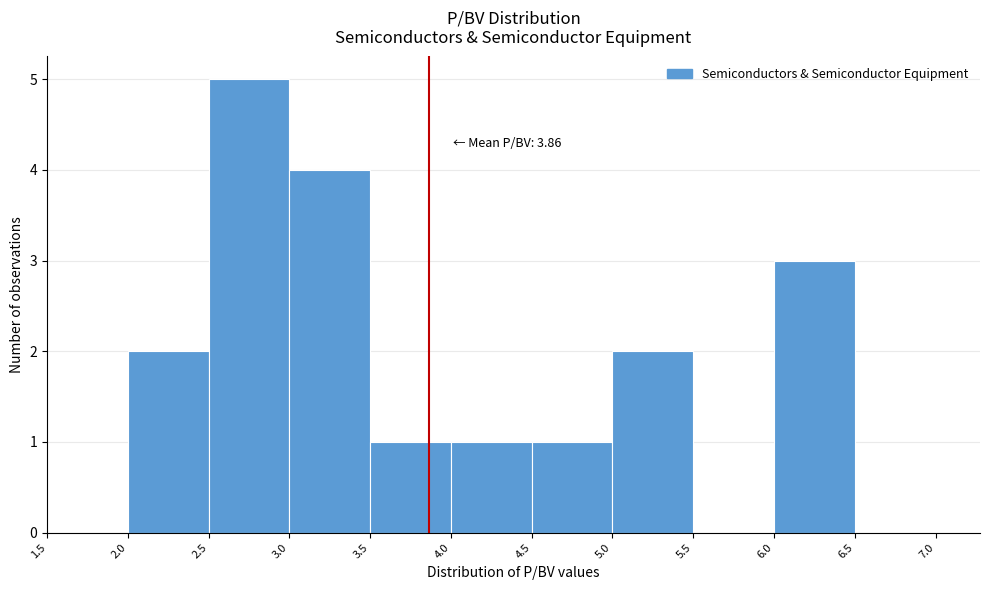

Over which range of the x-axis is the bar tallest?

2.5 to 3.0